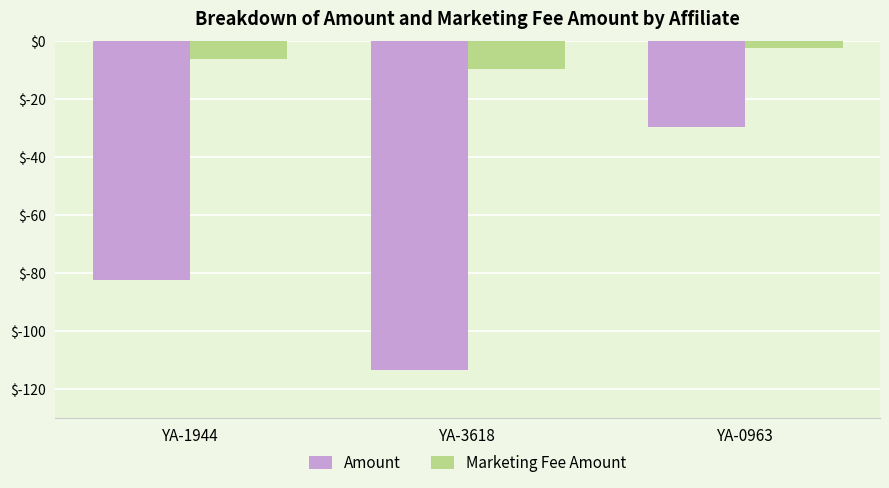

Reading left to right, what are all the values shown in this chart?

Amount: -82.4	-113.6	-29.6
Marketing Fee Amount: -6.2	-9.7	-2.5